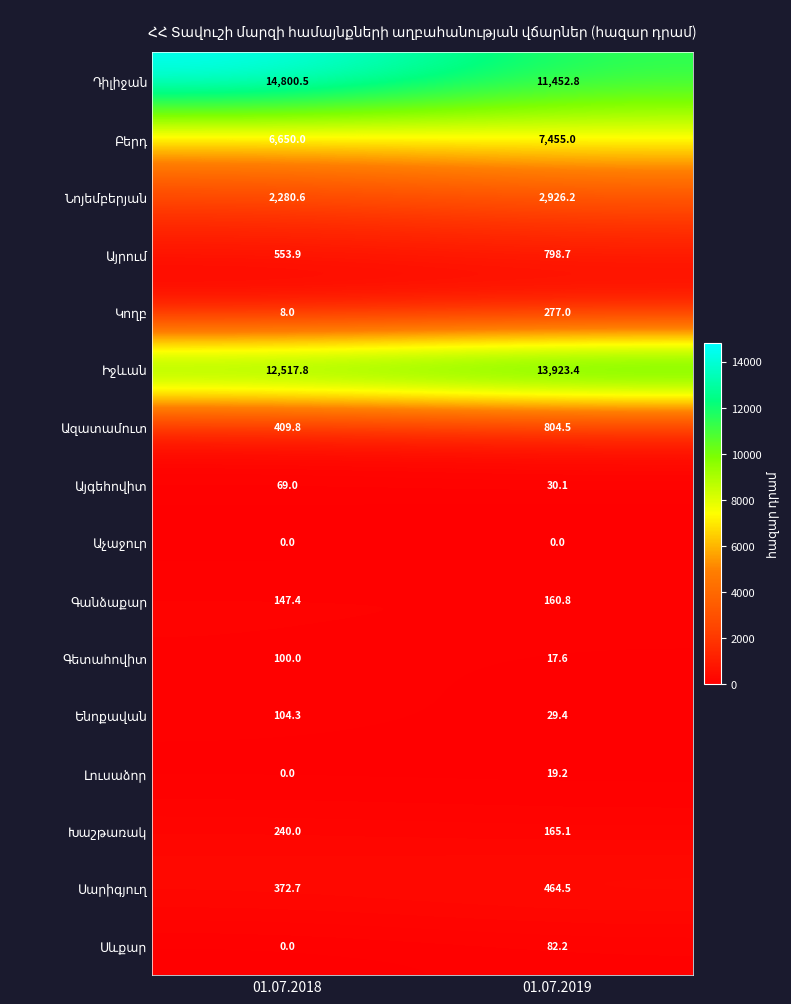

At which category is the sum across all series the highest?

01.07.2019